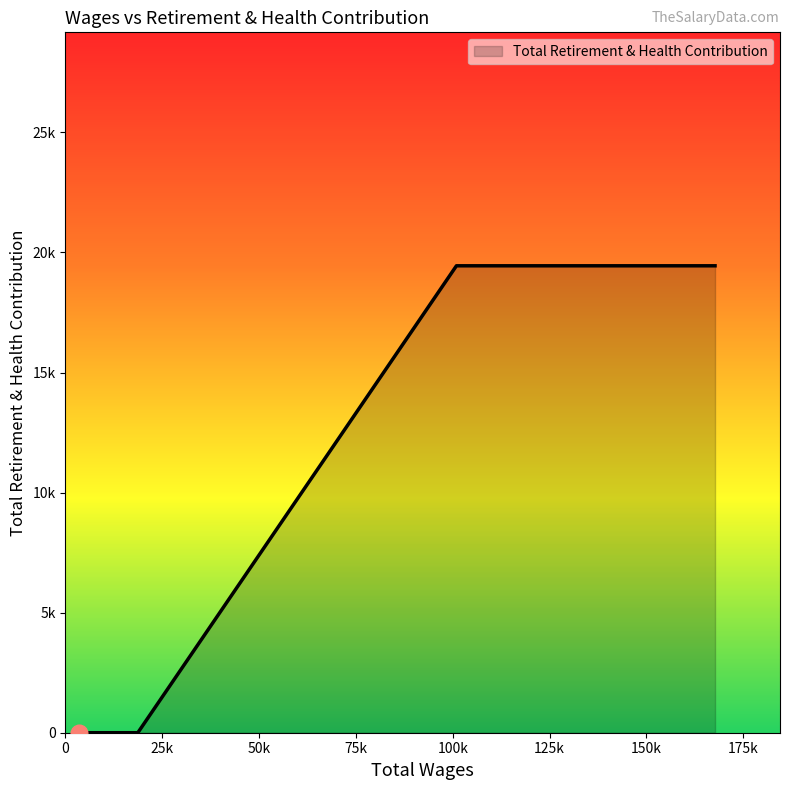

Does the chart display data point markers on the line(s)?

No